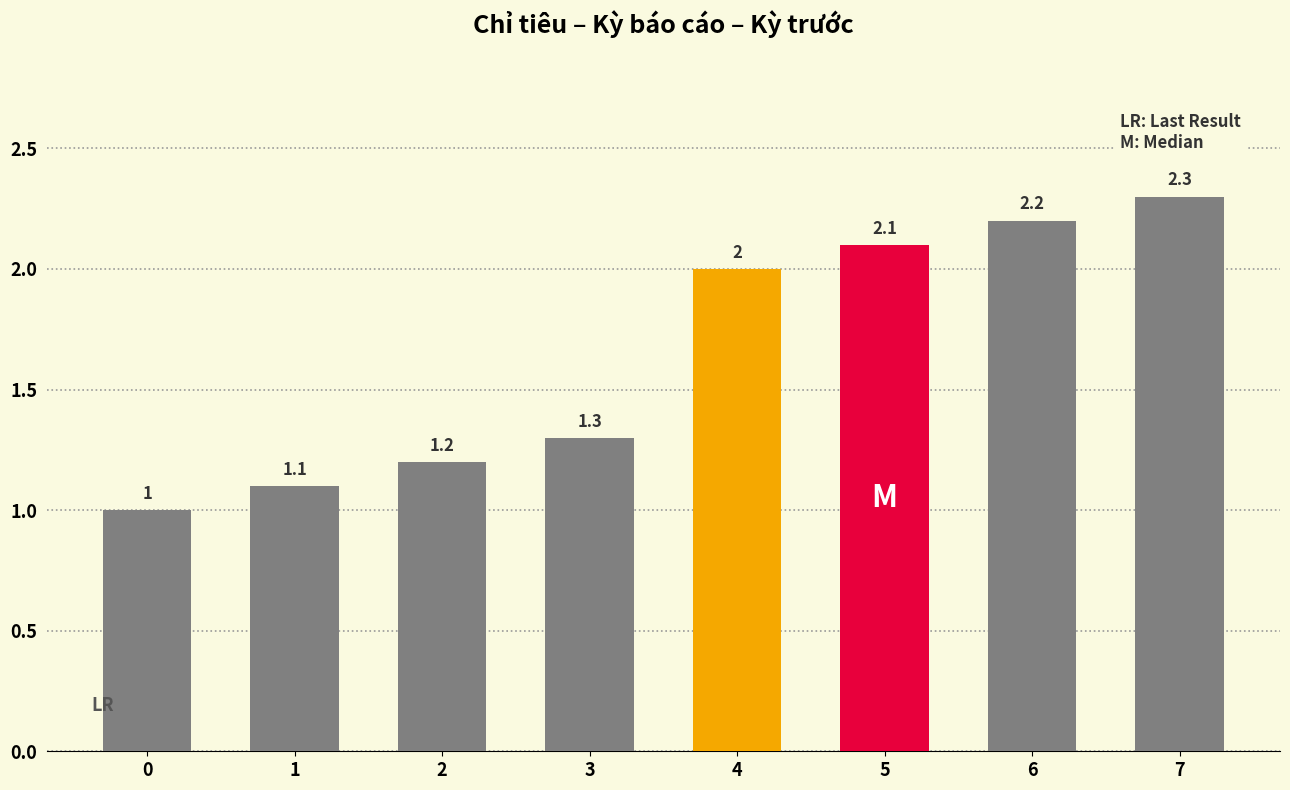

What is the ratio of the value at 1 to the value at 6?

0.5